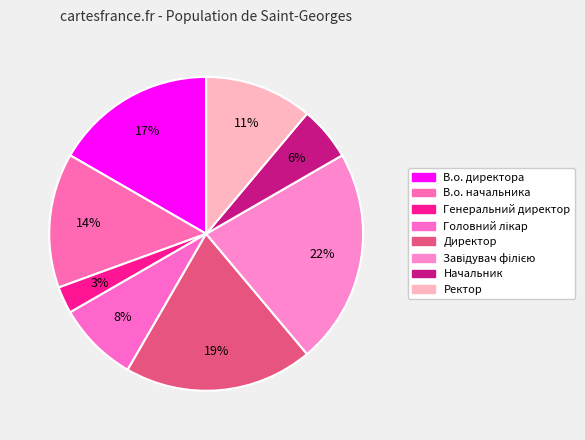

What portion of the pie excludes Начальник?

94.4%